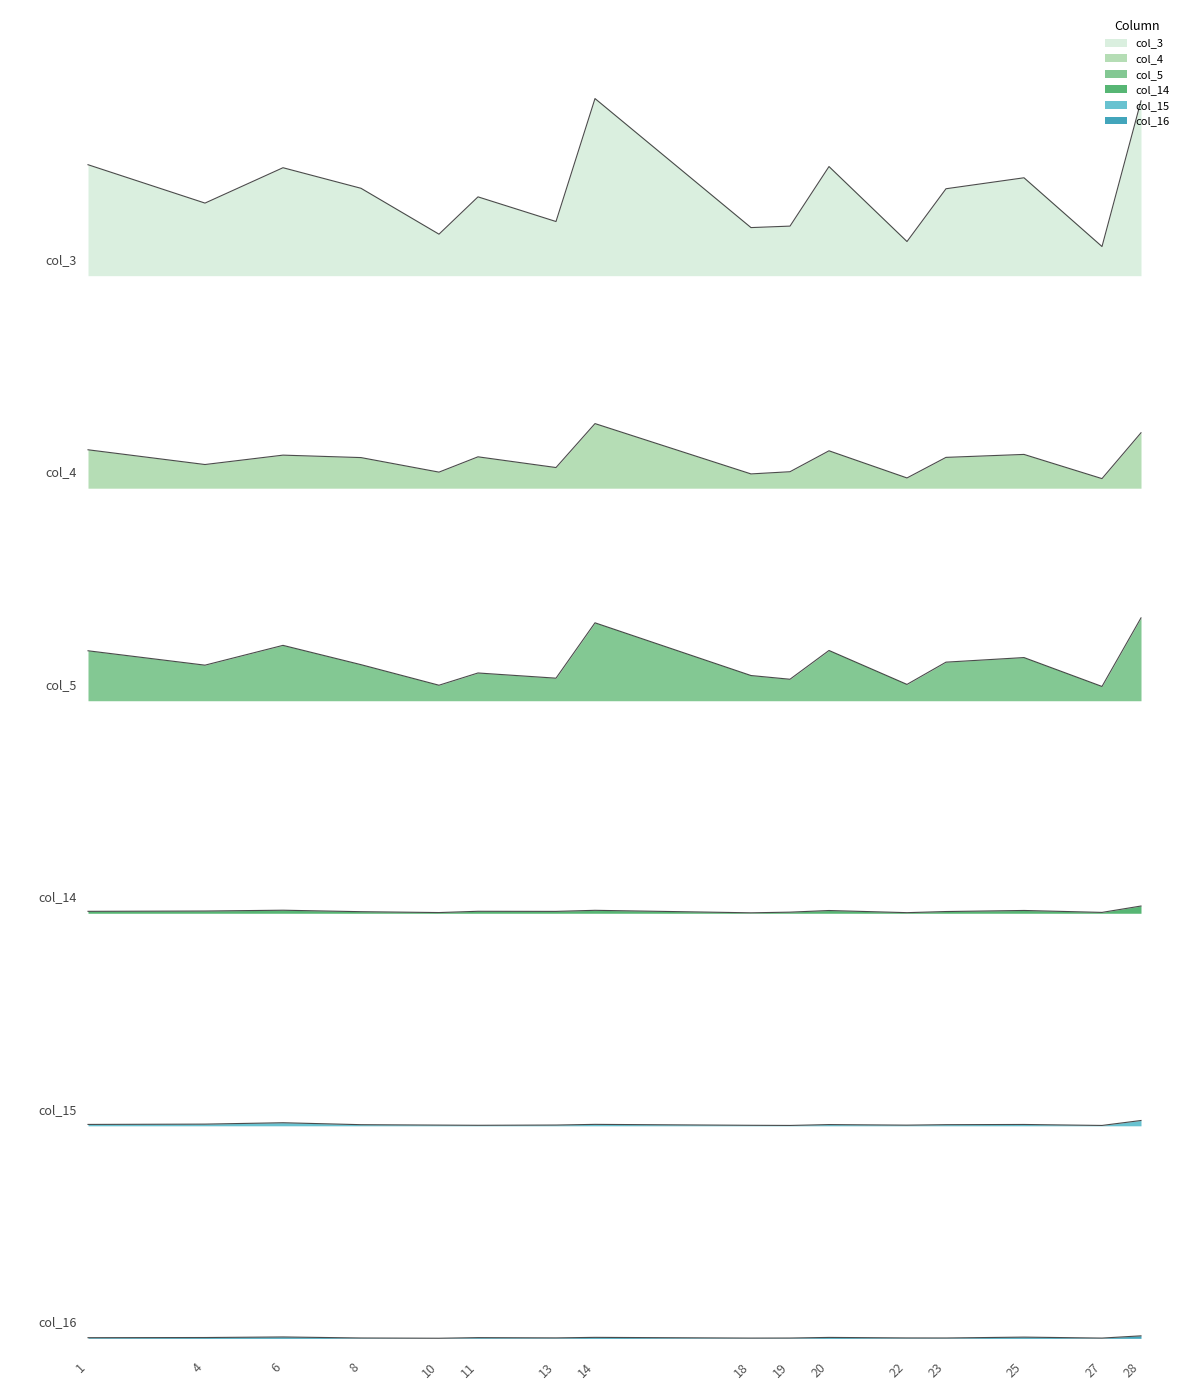

The value of col_3 at 20 is 2.3. True or false?

False